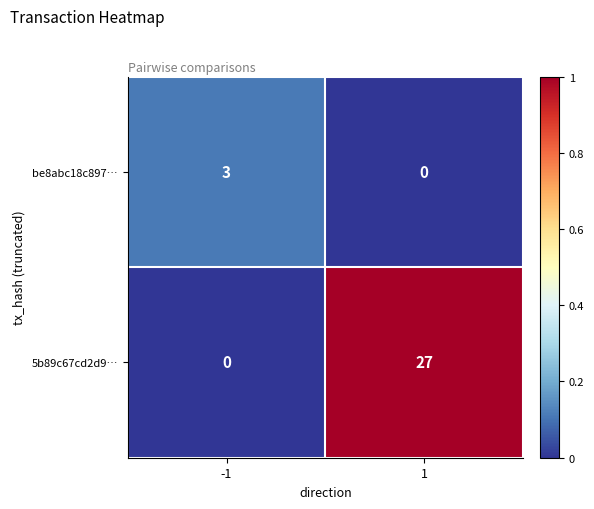

Reading right to left, extract all data points from this chart.

be8abc18c897…: 0	3
5b89c67cd2d9…: 27	0